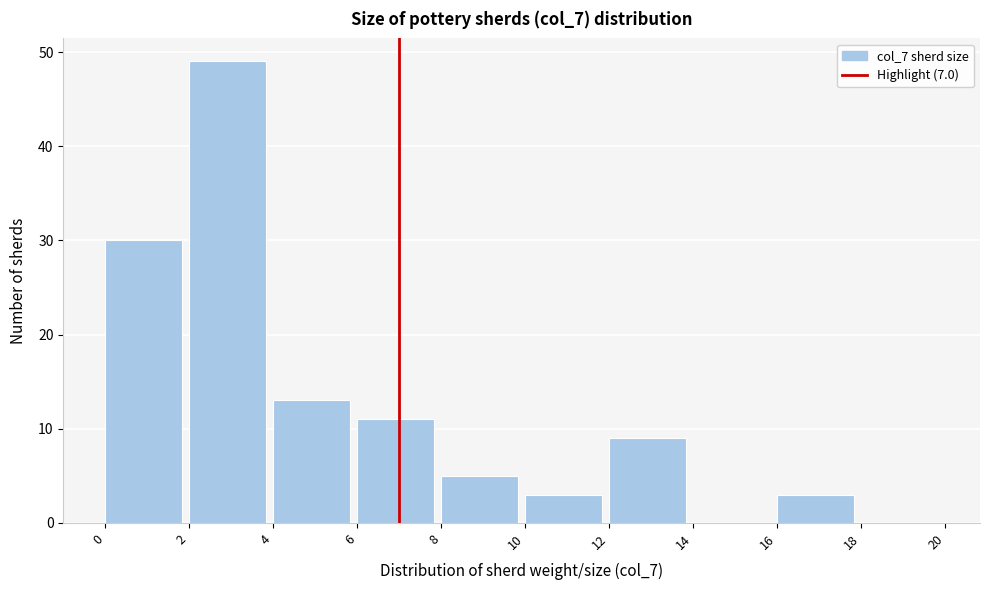

Reading left to right, list every bar in this chart as the range it spans on the x-axis followed by its height. The values are not printed on the chart, so give them approximately, as read against the axis.

0 to 2: 30
2 to 4: 49
4 to 6: 13
6 to 8: 11
8 to 10: 5
10 to 12: 3
12 to 14: 9
14 to 16: 0
16 to 18: 3
18 to 20: 0